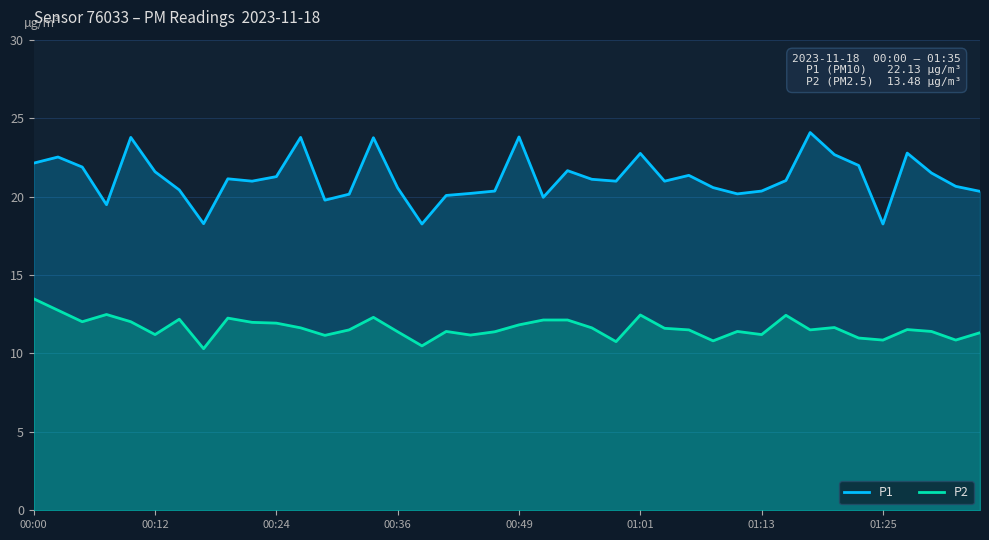

At 00:24, list the series in order from smallest to largest.

P2, P1